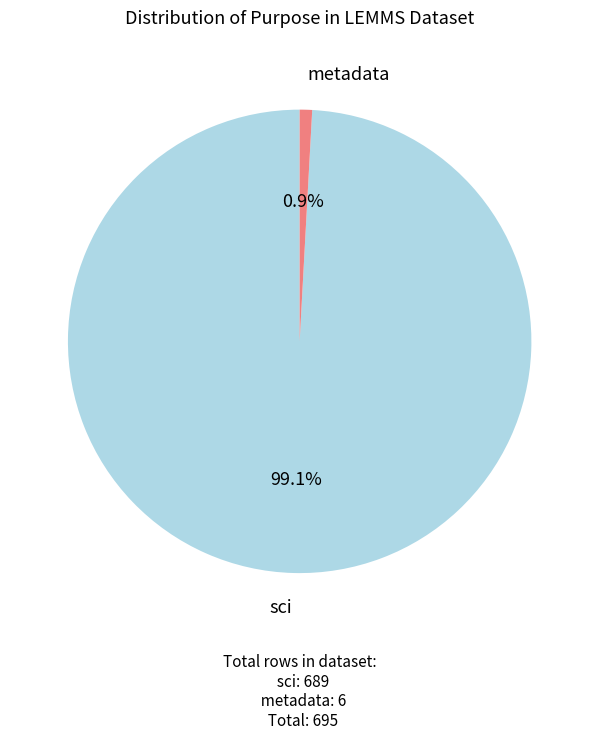

To the nearest percent, what is the average slice percentage?

50%